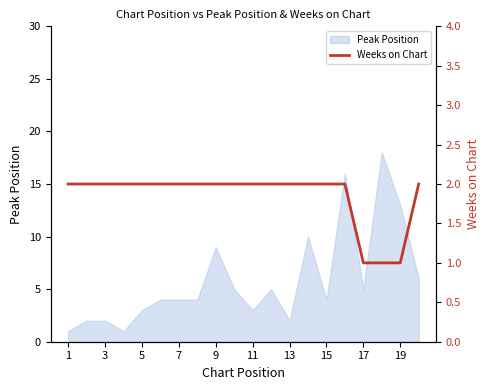

How many lines are shown in the chart?

1